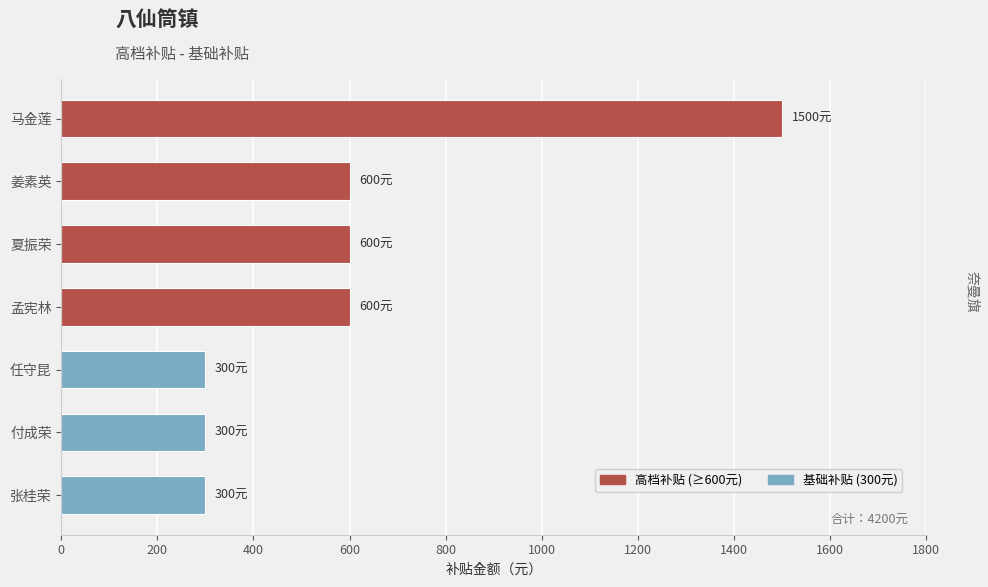

What is the change in value from 夏振荣 to 马金莲?

+900